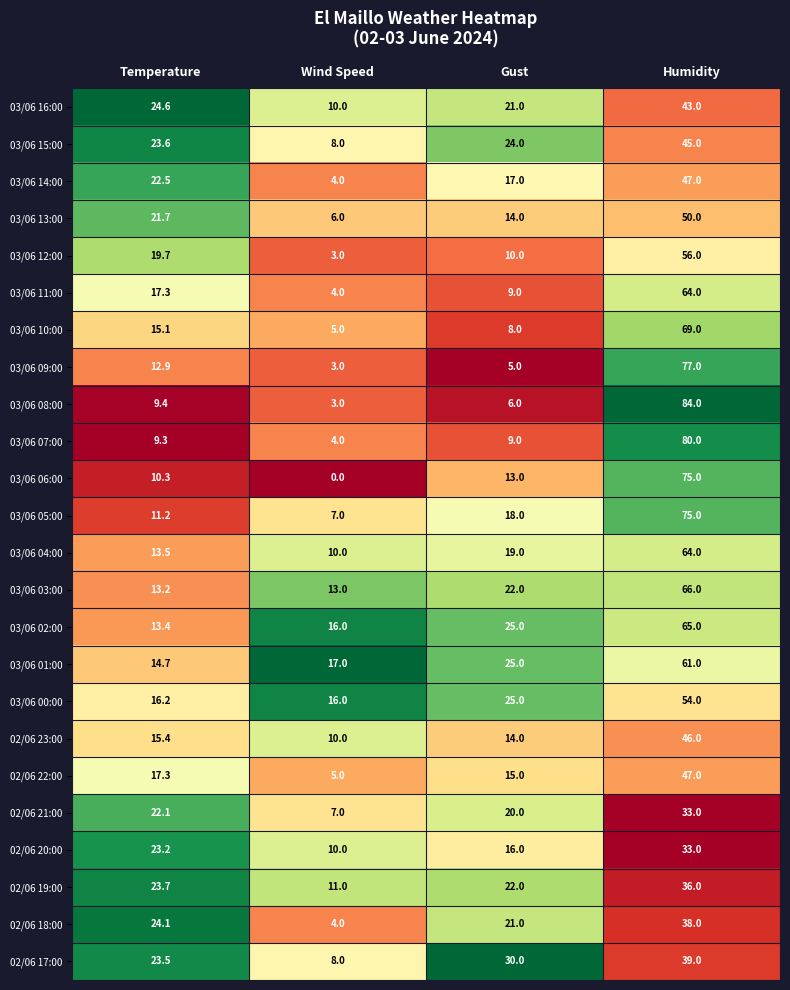

What is the total value across all series at Humidity?

1347.0